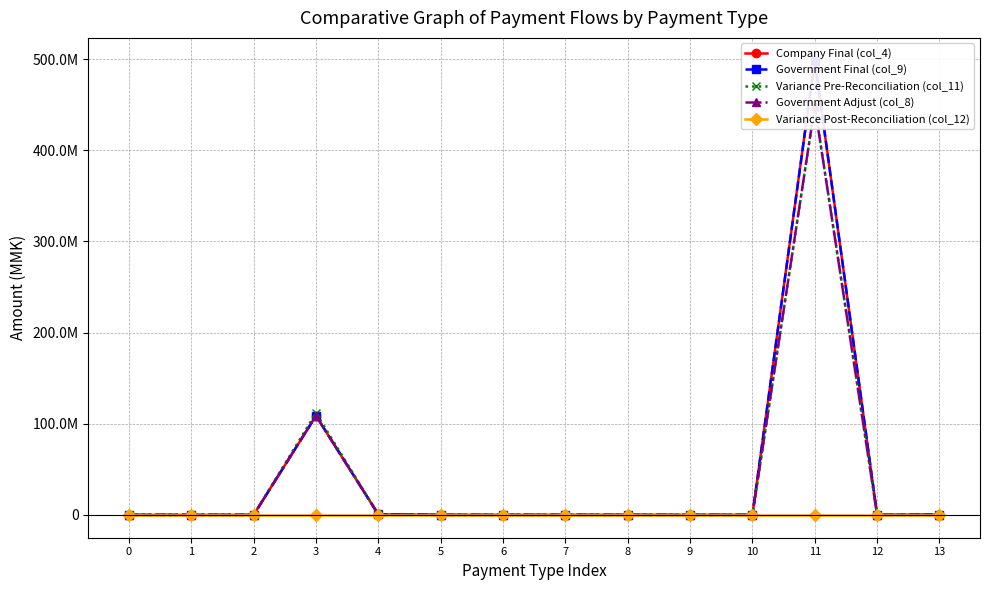

True or false: Variance Post-Reconciliation (col_12) and Government Adjust (col_8) intersect in this chart.

False